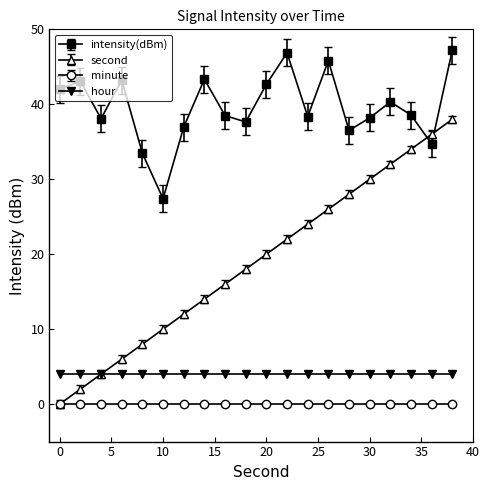

Rank the series by their maximum value, from highest to lowest.

intensity(dBm), second, hour, minute